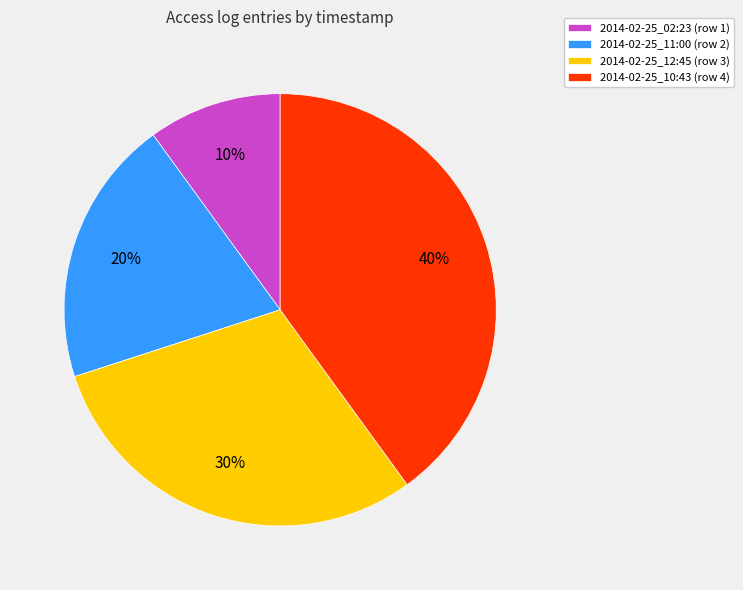

Which slice is the largest?

2014-02-25_10:43